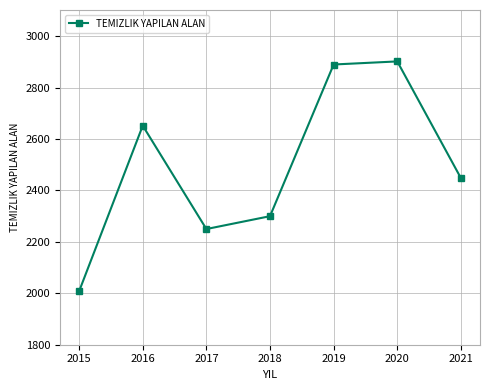

Is this an area chart (filled region under the line)?

No